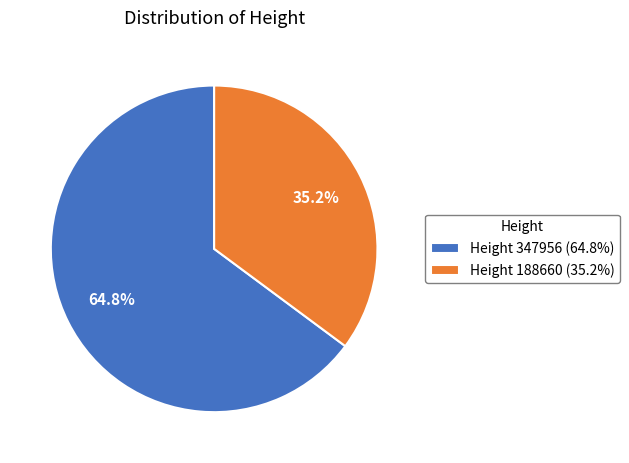

Which slice is the smallest?

Height 188660 (35.2%)